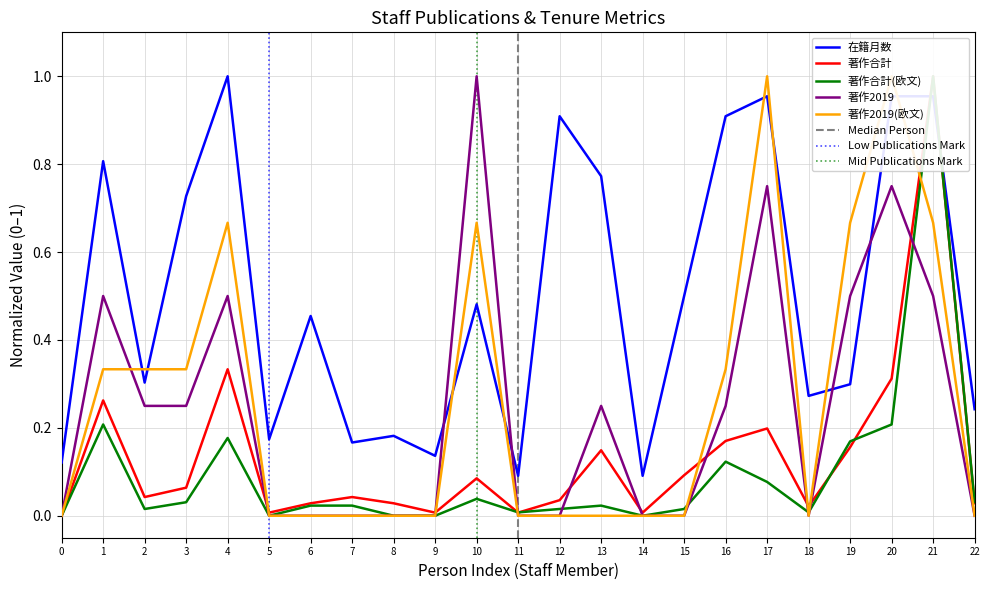

Between which two adjacent categories do 著作2019 and 在籍月数 first intersect?

9 and 10